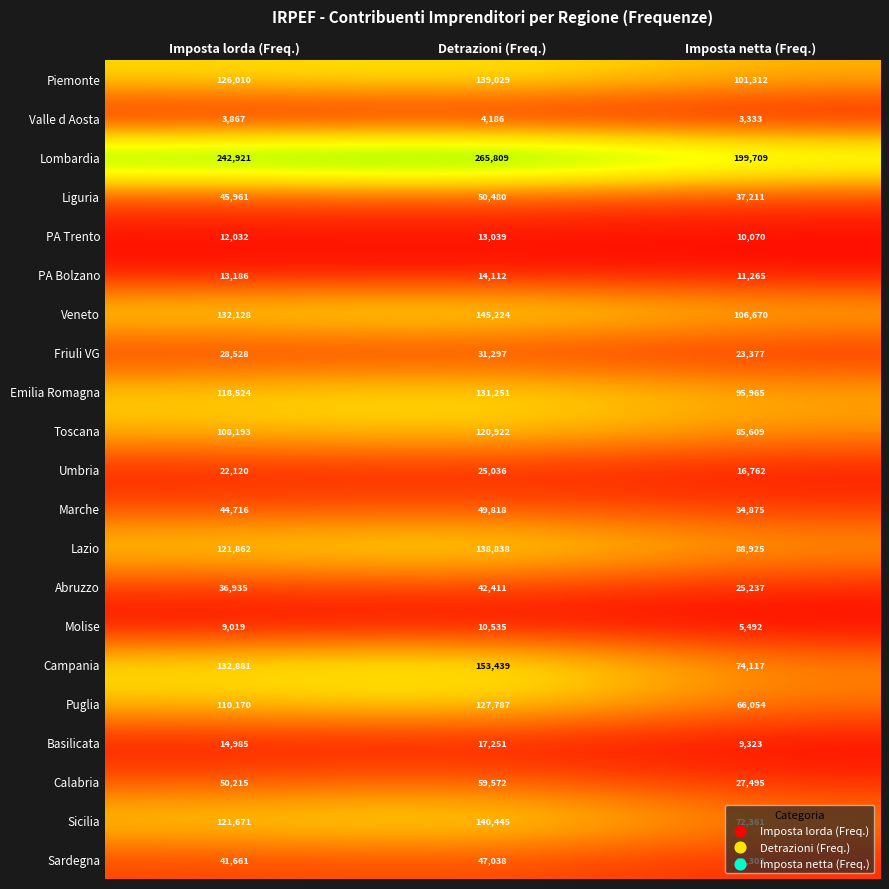

At which category is the sum across all series the highest?

Detrazioni (Freq.)